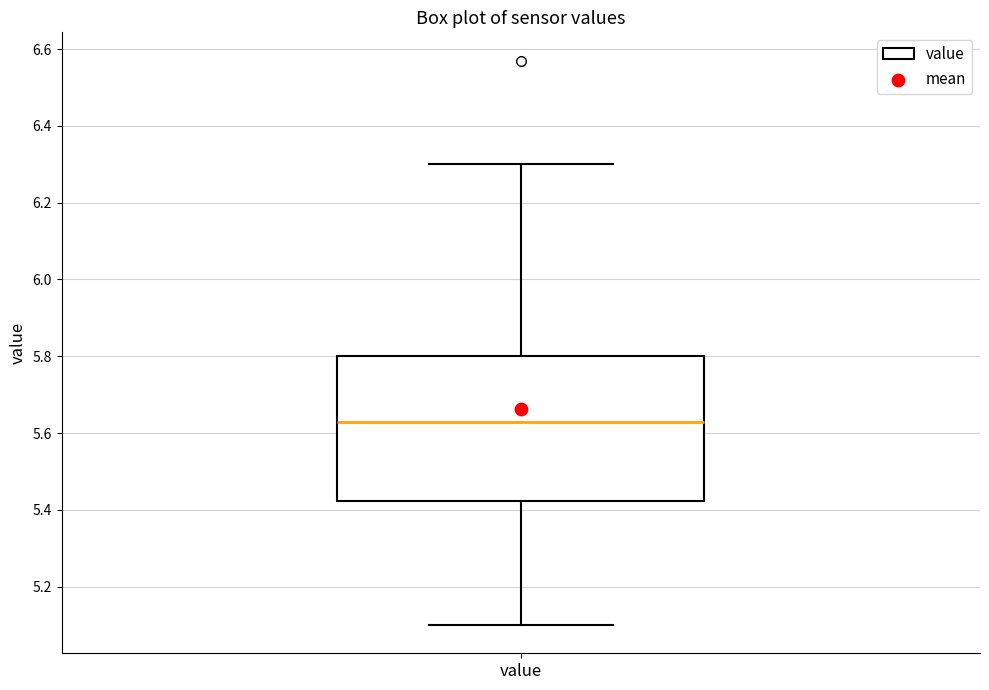

Transcribe this box plot: give where the median line is, the range the box spans, and where the two whiskers end, as read against the y-axis. The values are not printed on the chart, so give them approximately, as read against the axis.

median 5.64, box 5.42 to 5.80, whiskers 5.10 to 6.30